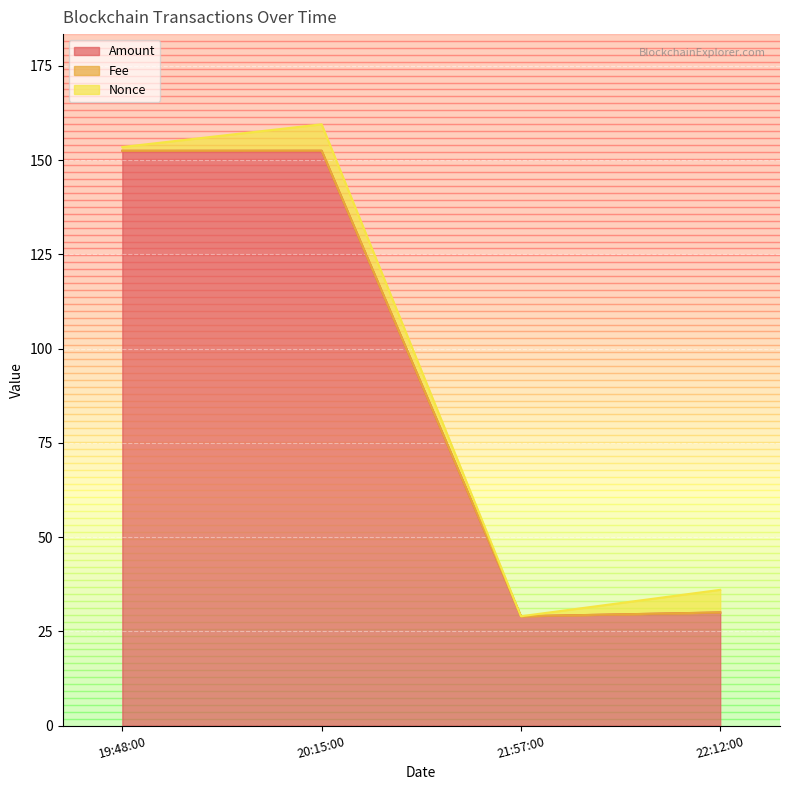

At which category does the chart reach its peak across all series?

2021-09-19 20:15:00